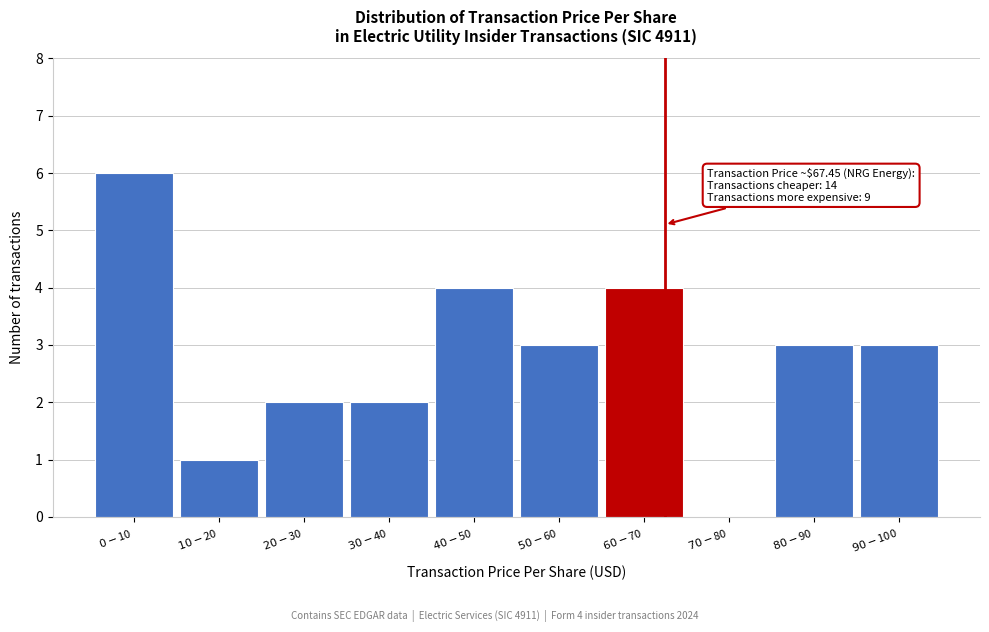

What is the greatest value displayed?

6